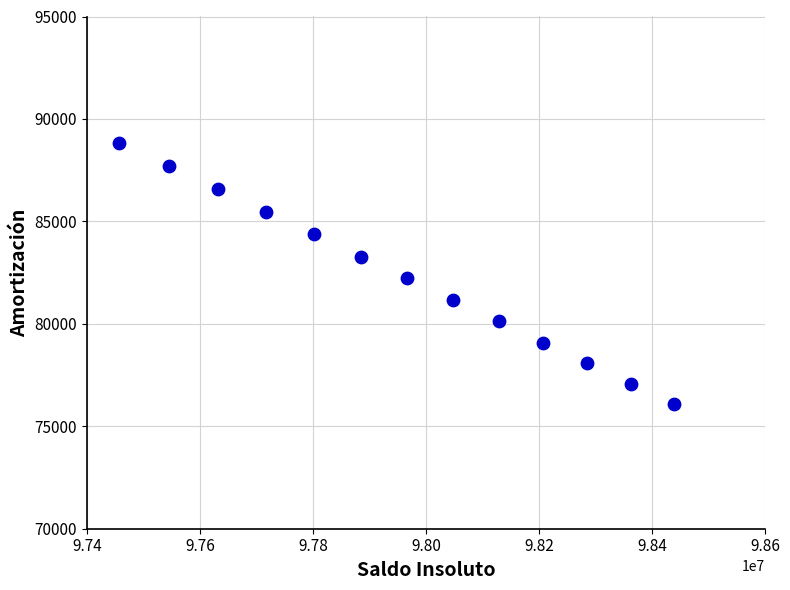

What is the range of X values (max minus min)?

981182.4